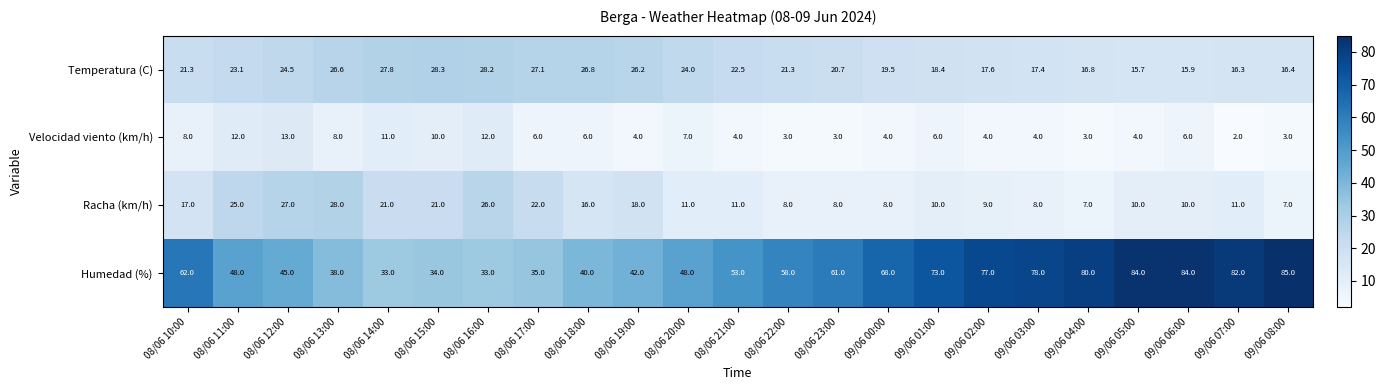

What is the sum of the Velocidad viento (km/h) values at 09/06 02:00 and 08/06 14:00?

15.0